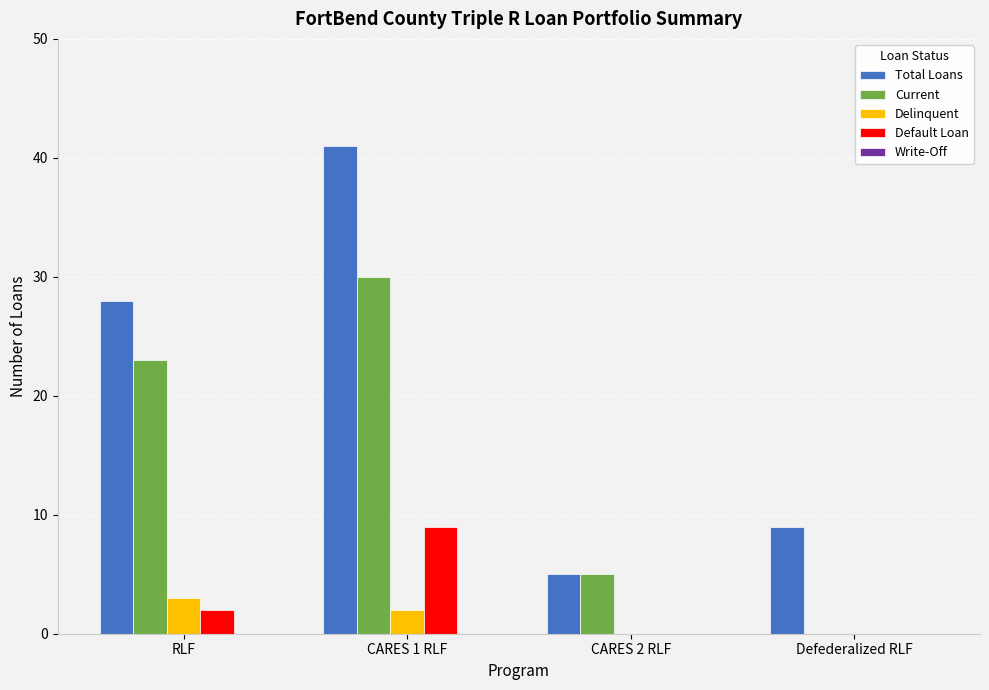

Between RLF and CARES 1 RLF, which series saw the biggest shift?

Total Loans